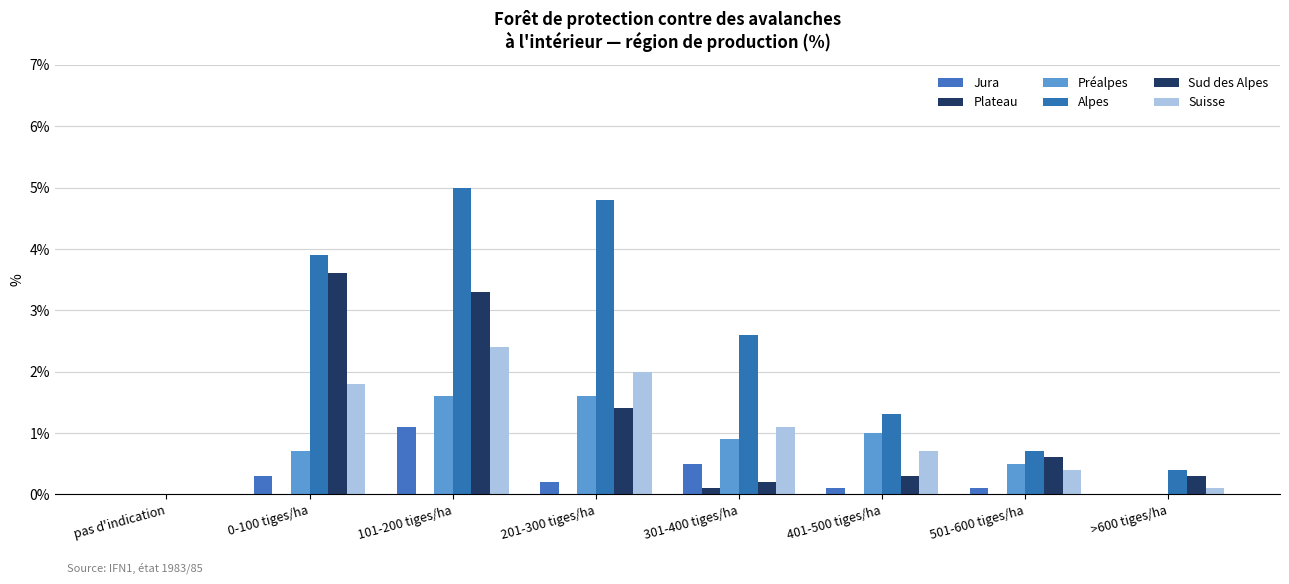

What is the difference between the maximum and minimum values in the Sud des Alpes series?

3.6